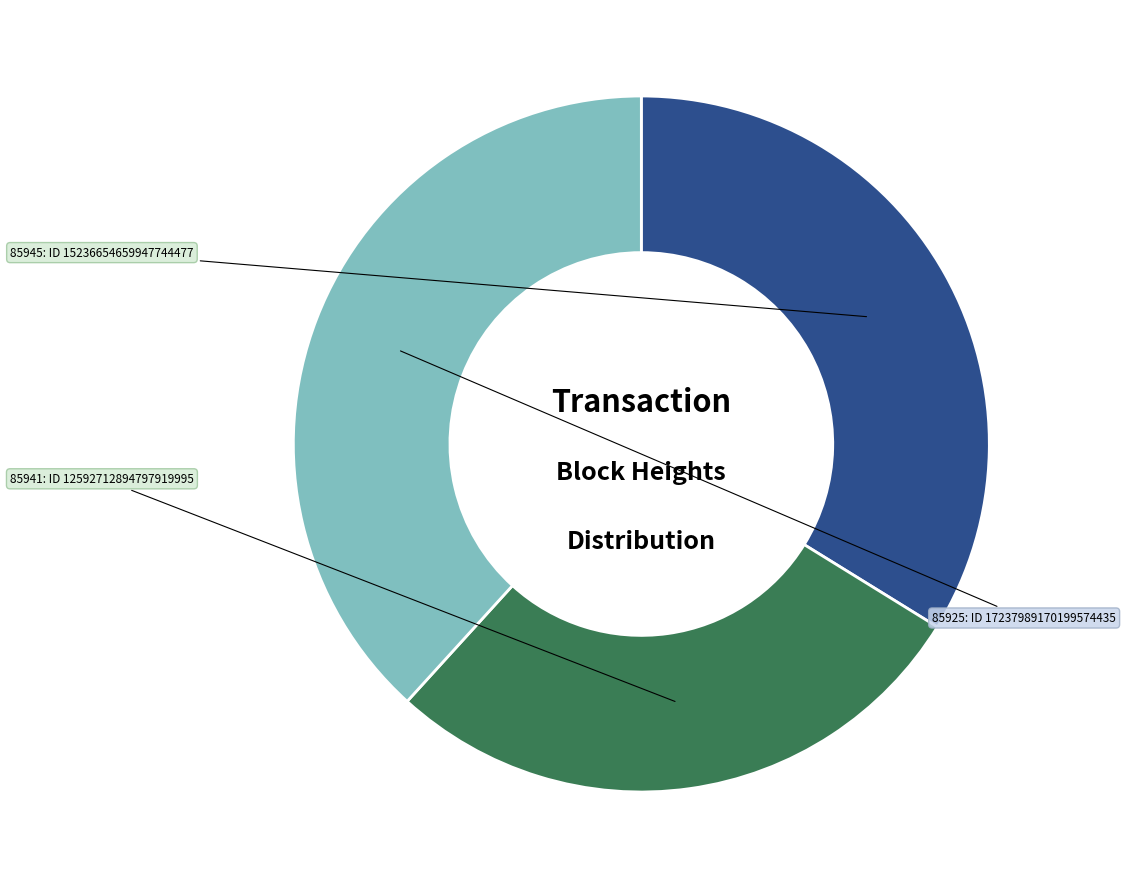

Does any single category account for the majority?

No